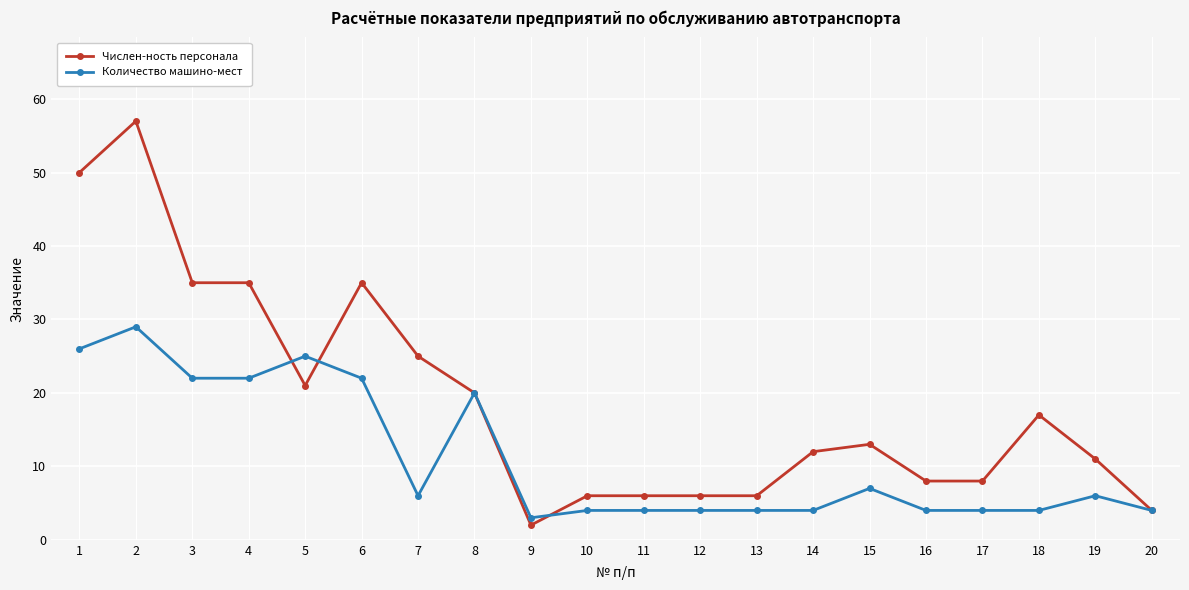

Reading right to left, extract all data points from this chart.

Числен-ность персонала: 20=4	19=11	18=17	17=8	16=8	15=13	14=12	13=6	12=6	11=6	10=6	9=2	8=20	7=25	6=35	5=21	4=35	3=35	2=57	1=50
Количество машино-мест: 20=4	19=6	18=4	17=4	16=4	15=7	14=4	13=4	12=4	11=4	10=4	9=3	8=20	7=6	6=22	5=25	4=22	3=22	2=29	1=26